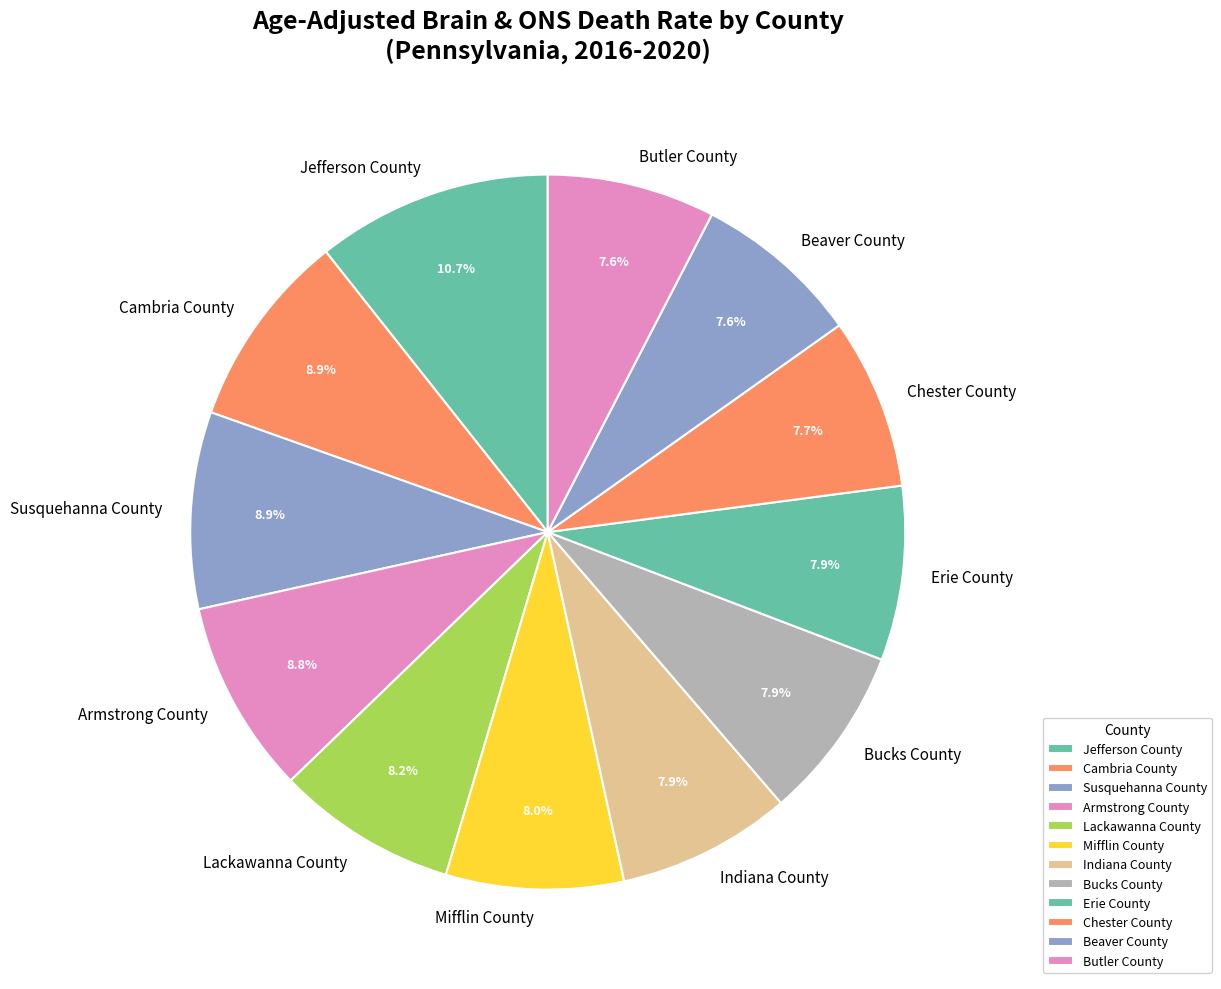

Approximately how many times larger is the value at Lackawanna County compared to Jefferson County?

0.8